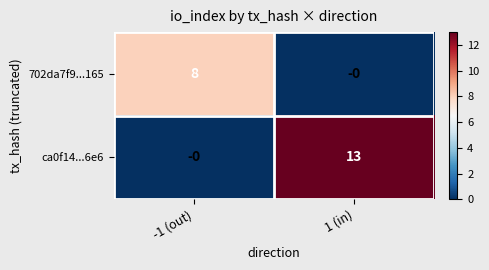

At how many categories does at least one series exceed 6?

2